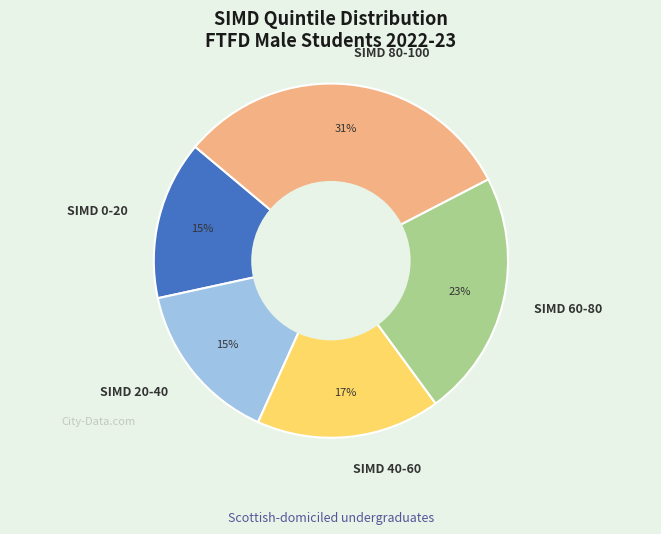

To the nearest percent, what percentage of the pie is SIMD 40-60?

17%